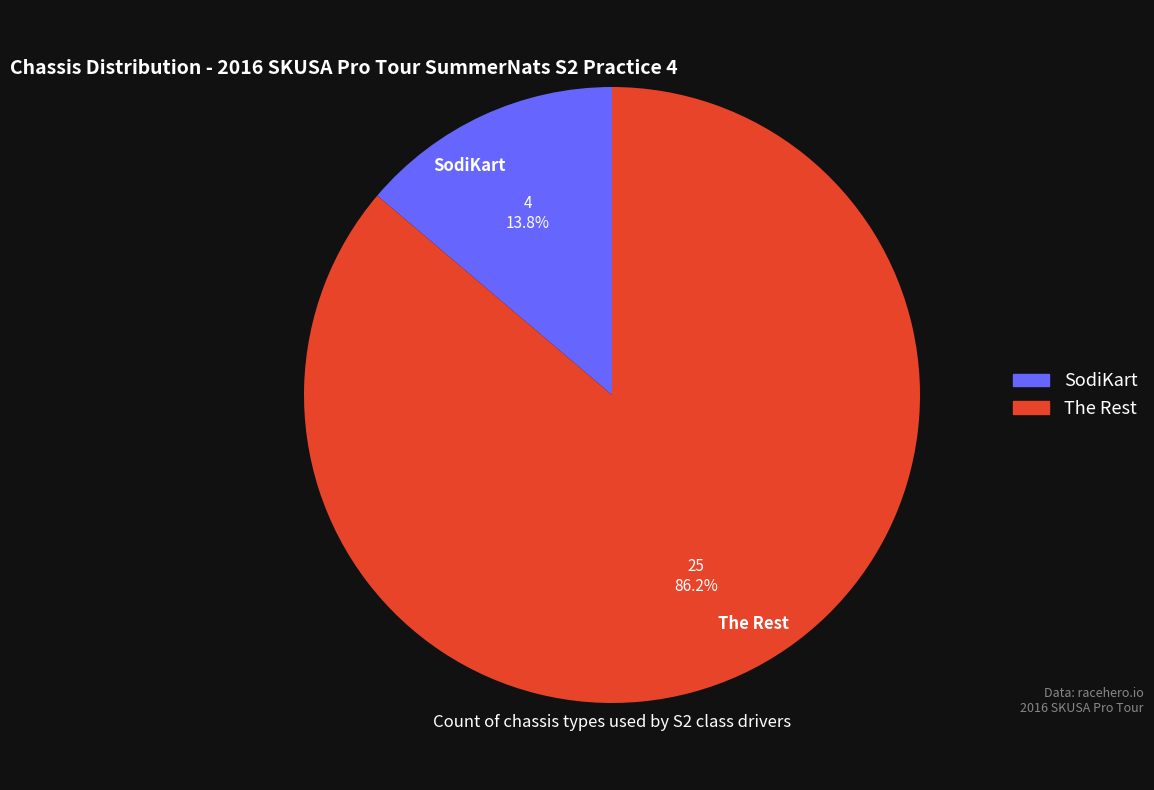

Between SodiKart and The Rest, which is larger?

The Rest